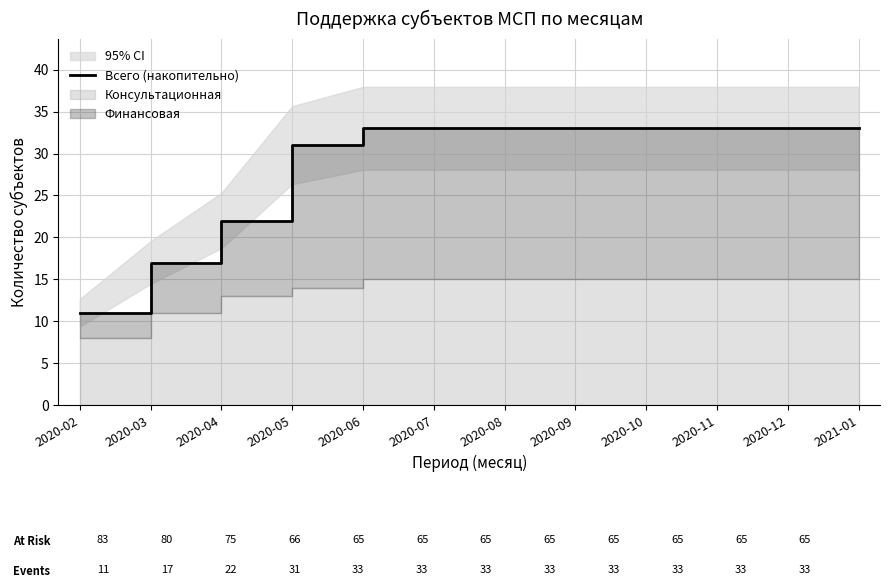

Which label corresponds to the largest value in the chart?

2020-06